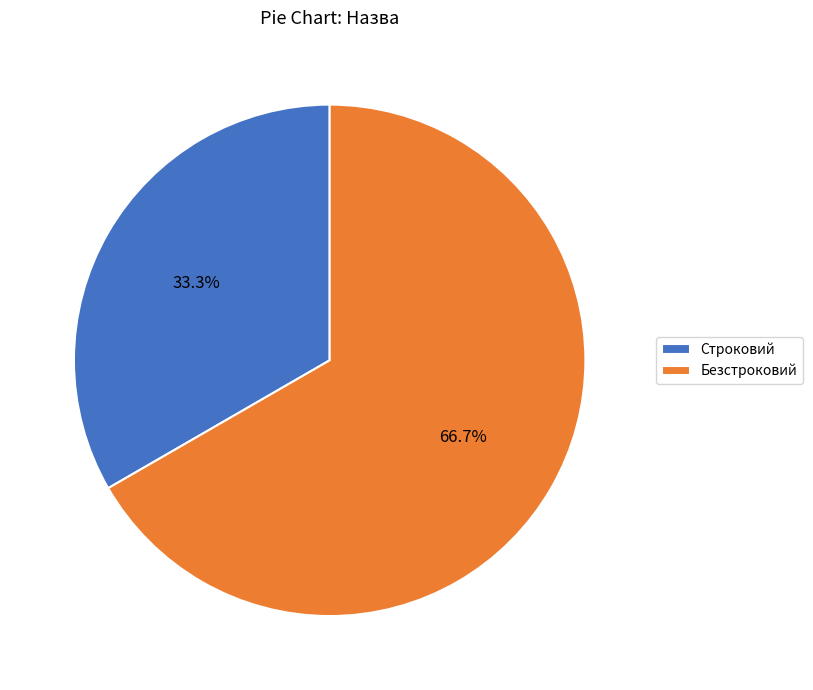

How many slices are in this pie chart?

2